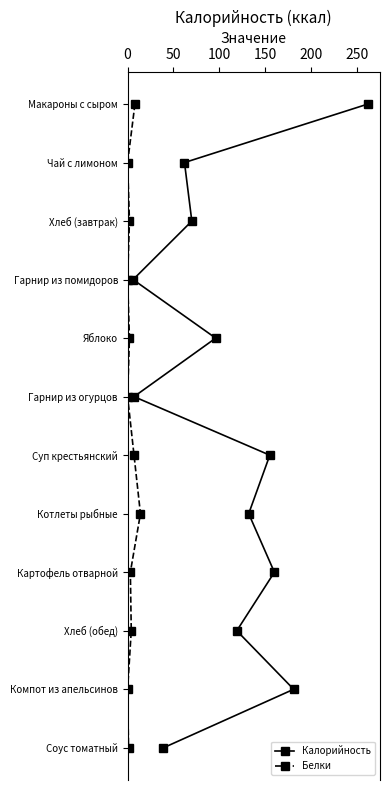

True or false: Калорийность and Белки cross at least once.

False